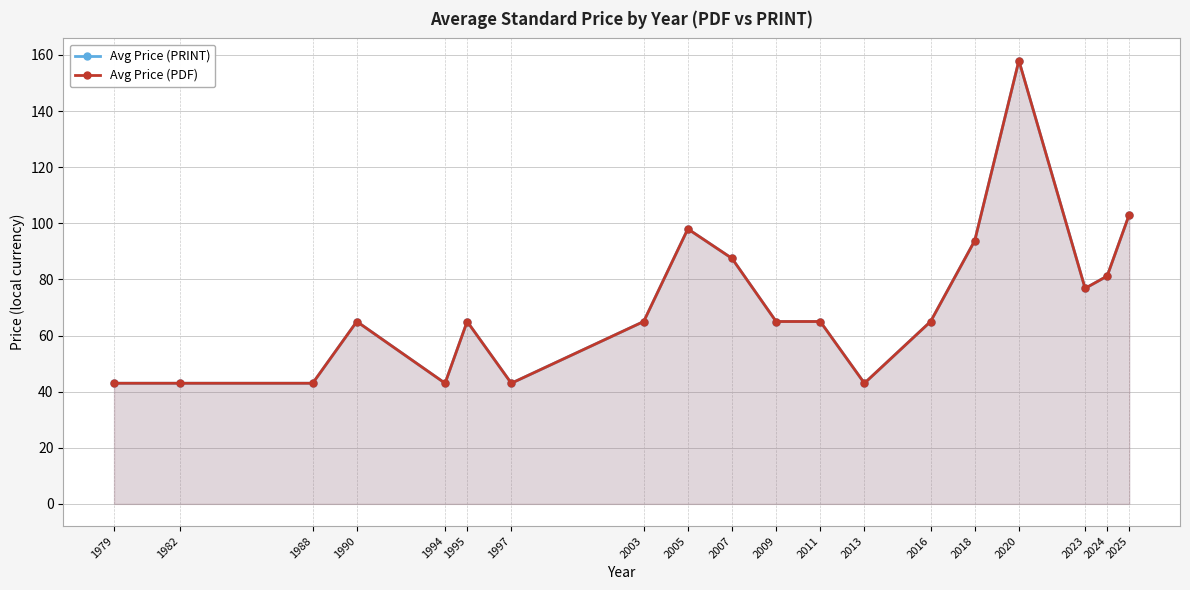

How many interior local valleys does the Avg Price (PDF) series have?

4